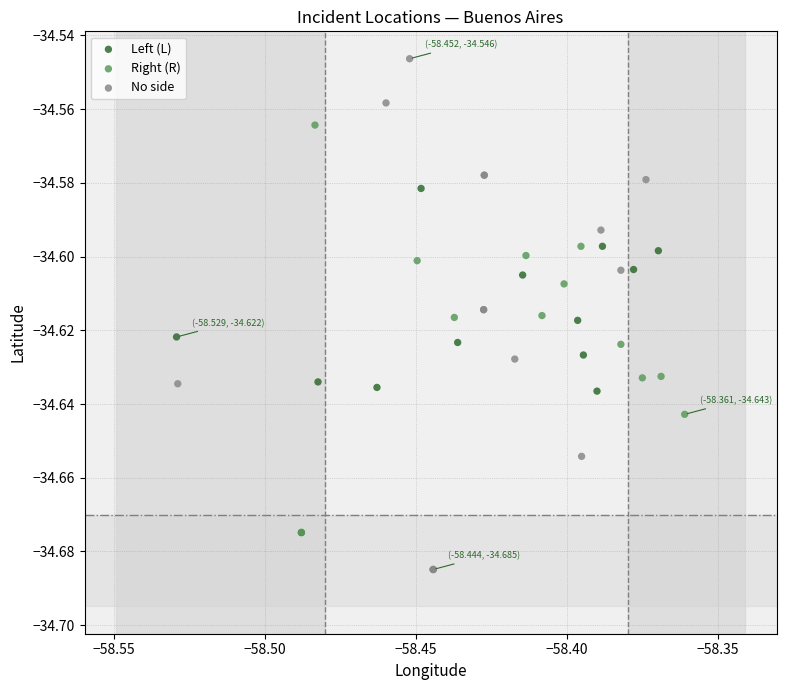

Which series reaches the minimum Y coordinate?

No side